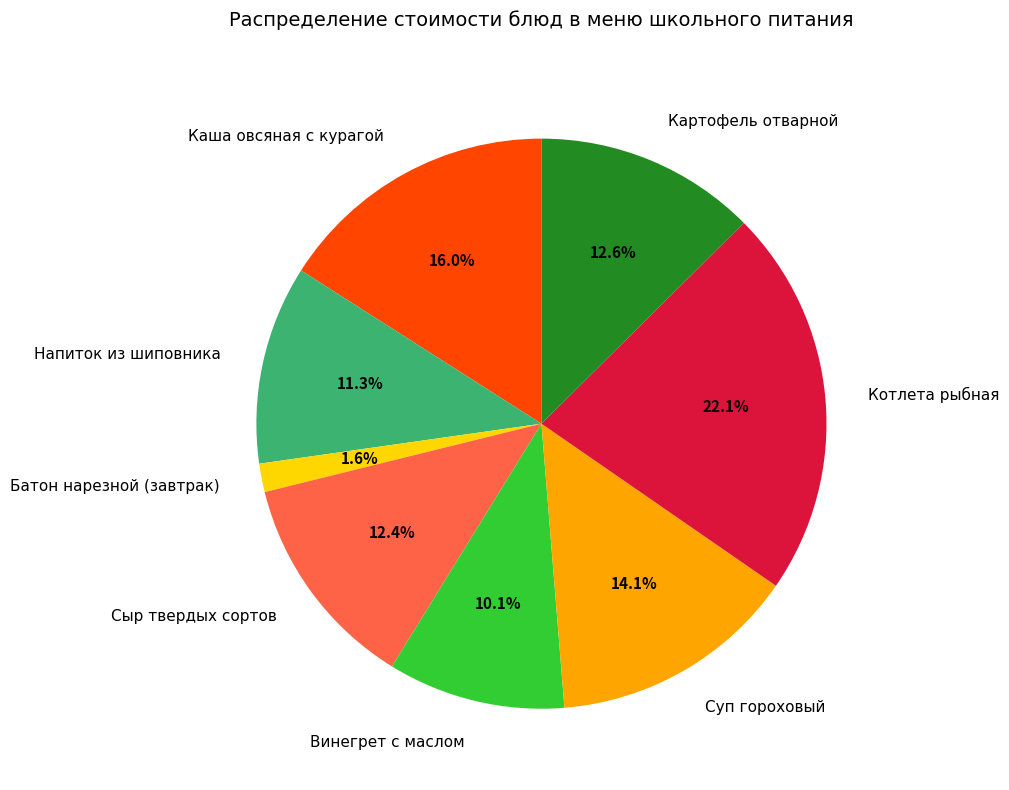

What is the ratio of the value at Картофель отварной to the value at Сыр твердых сортов?

1.0